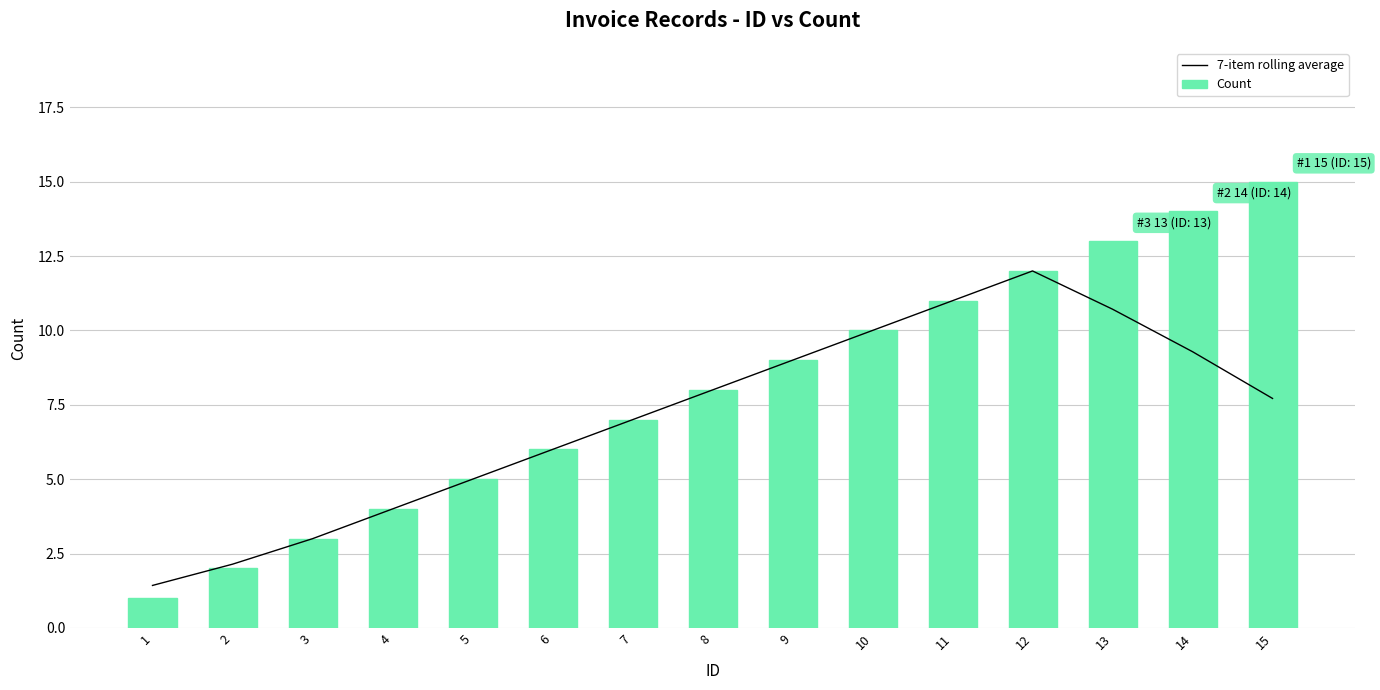

At which category is the sum across all series the highest?

12